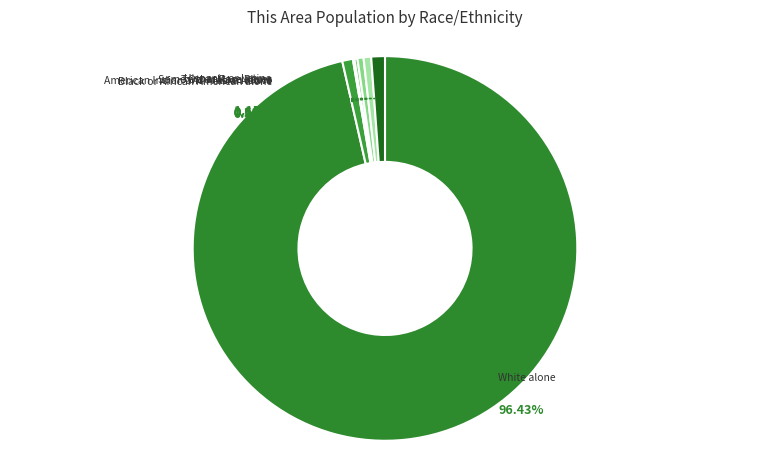

Which has a higher value, Black or African American alone or White alone?

White alone